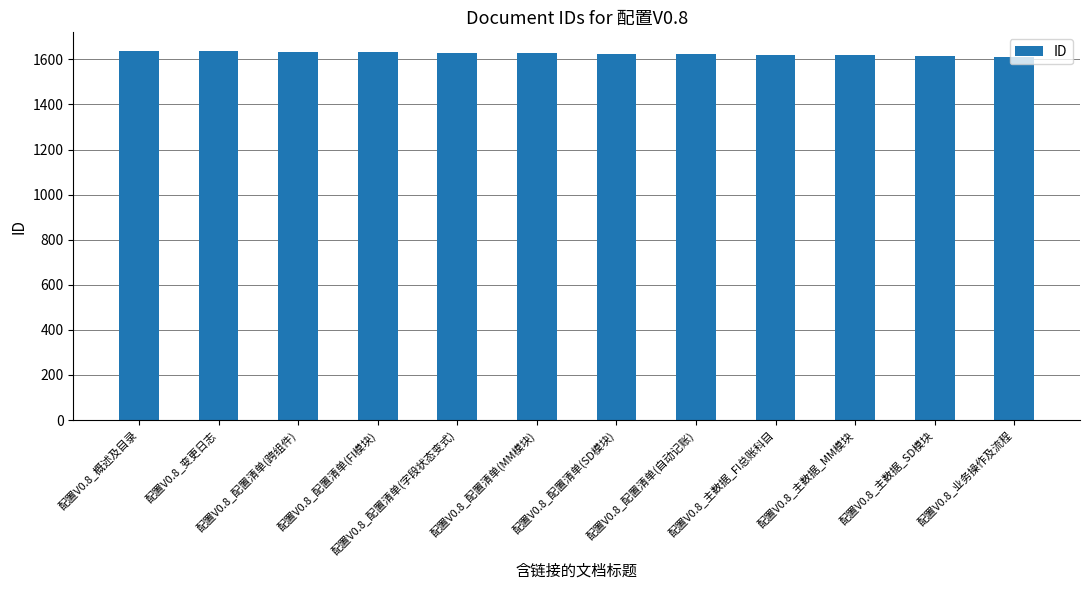

What is the maximum value shown in the chart?

1638